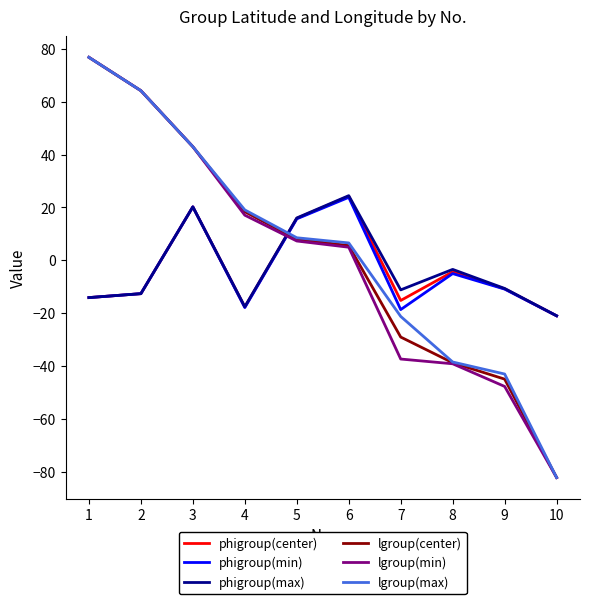

The phigroup(min) series shows 23.8 at 6. True or false?

True